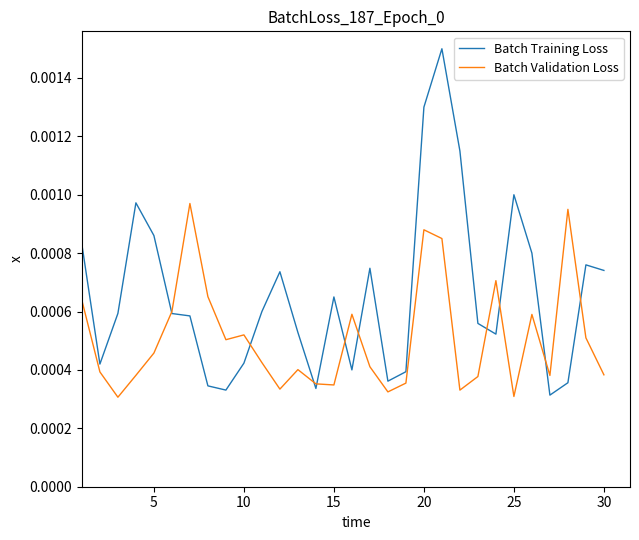

After their last crossing, which series has the higher values: Batch Validation Loss or Batch Training Loss?

Batch Training Loss